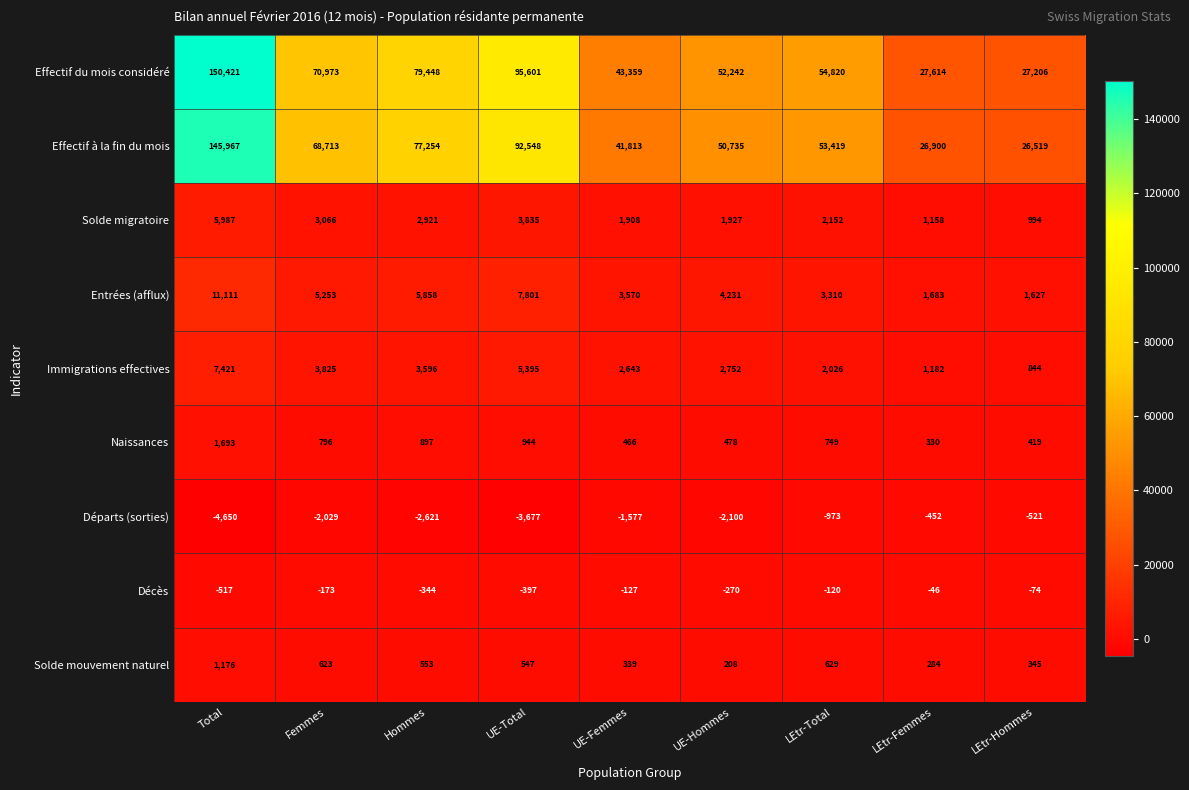

What is the minimum value shown in the chart?

-4650